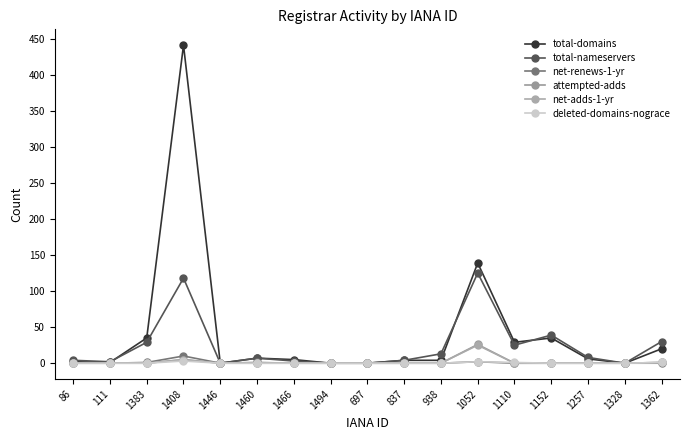

Reading left to right, extract all data points from this chart.

total-domains: 2	1	35	441	0	7	5	0	0	4	4	139	29	35	6	0	20
total-nameservers: 4	2	29	118	0	7	3	0	0	4	13	125	25	39	8	0	30
net-renews-1-yr: 0	0	1	10	0	1	0	0	0	0	0	2	0	0	0	0	0
attempted-adds: 0	0	0	5	0	0	0	0	0	0	0	26	0	0	0	0	1
net-adds-1-yr: 0	0	0	5	0	0	0	0	0	0	0	25	0	0	0	0	1
deleted-domains-nograce: 0	0	0	3	0	0	0	0	0	0	0	2	1	0	0	0	1